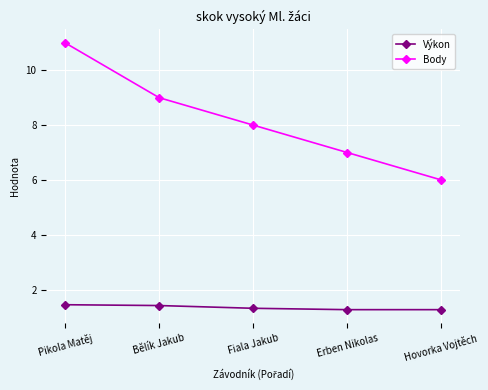

What position from the left is Hovorka Vojtěch?

5